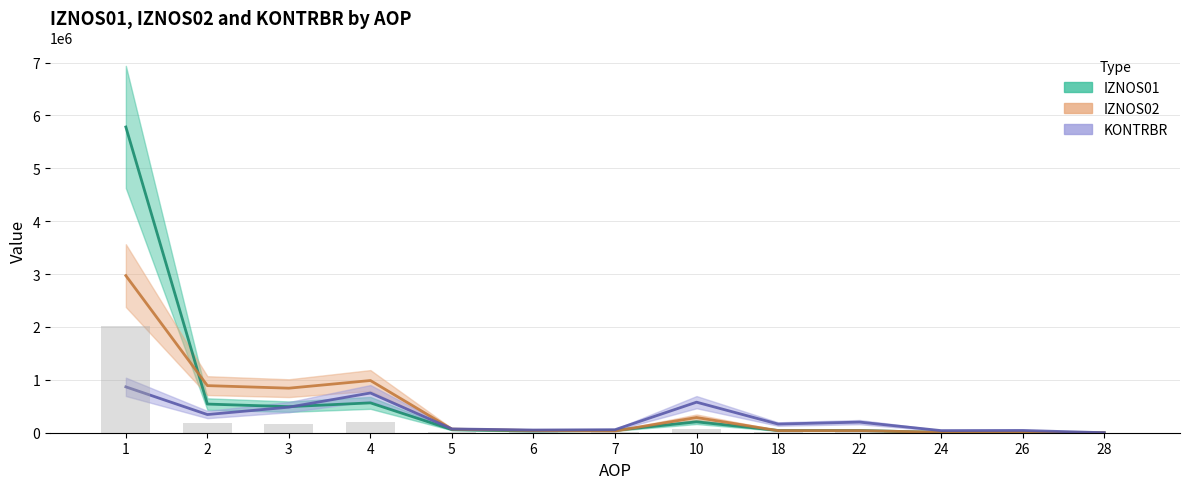

At which category is the sum across all series the highest?

1